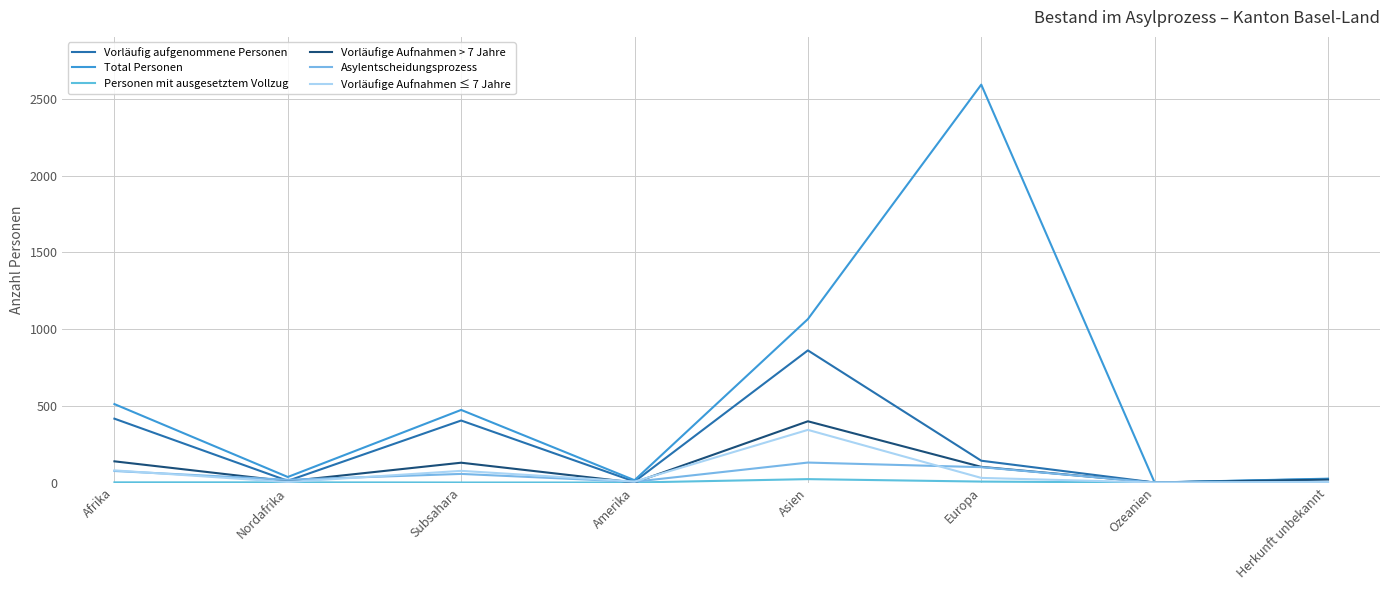

Where is the first local minimum for Total Personen?

Nordafrika